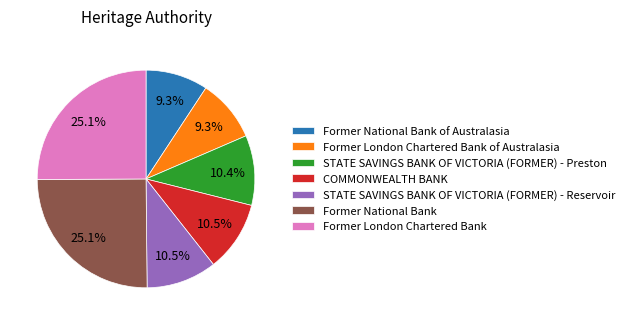

Does Former National Bank account for over 50% of the chart?

No